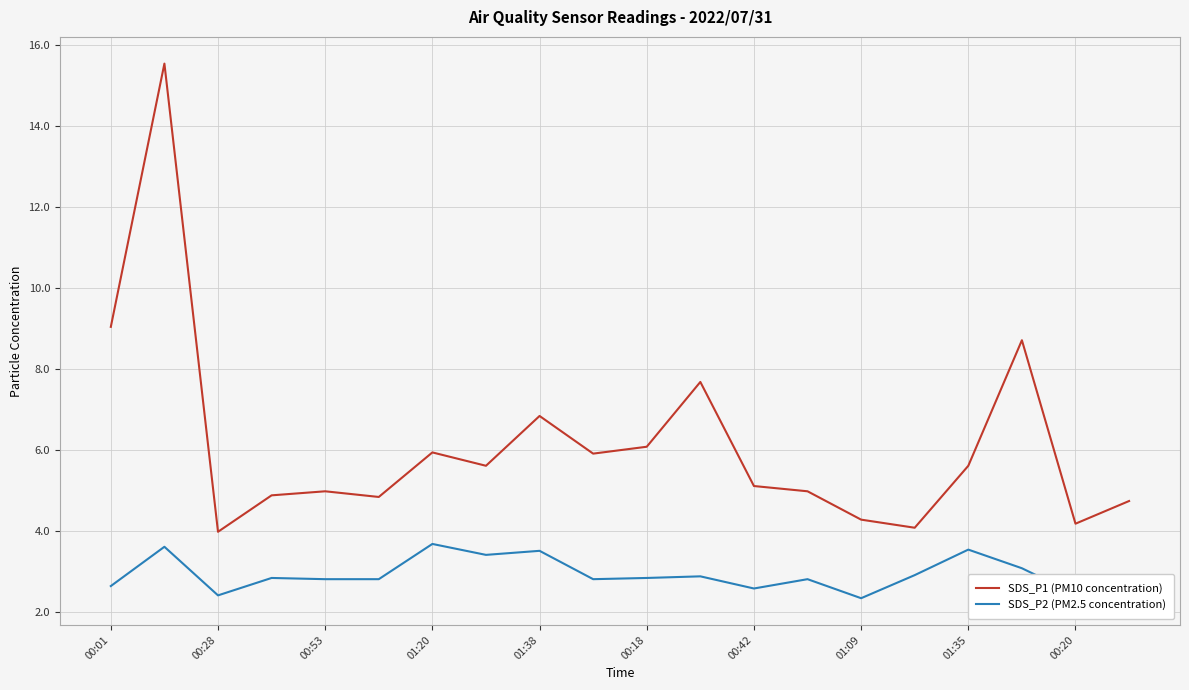

What is the difference between the maximum and minimum values in the SDS_P2 (PM2.5 concentration) series?

1.3